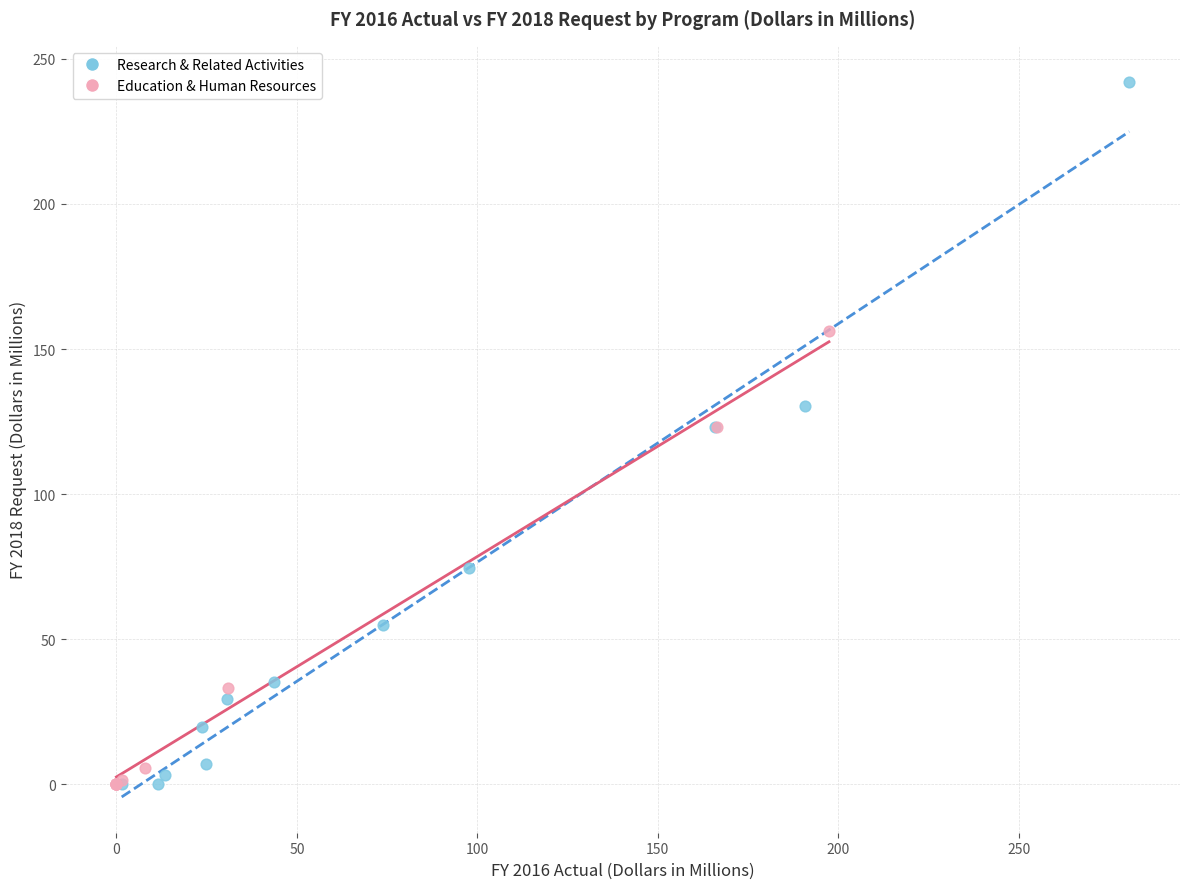

Which series has the widest spread of Y values?

Research & Related Activities